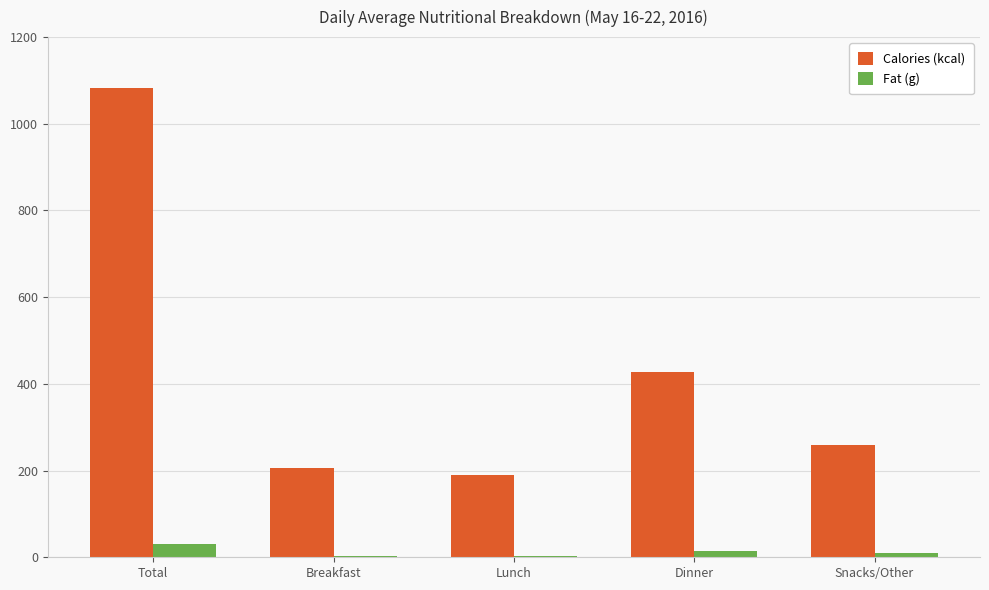

What is the total value across all series at Snacks/Other?

268.4